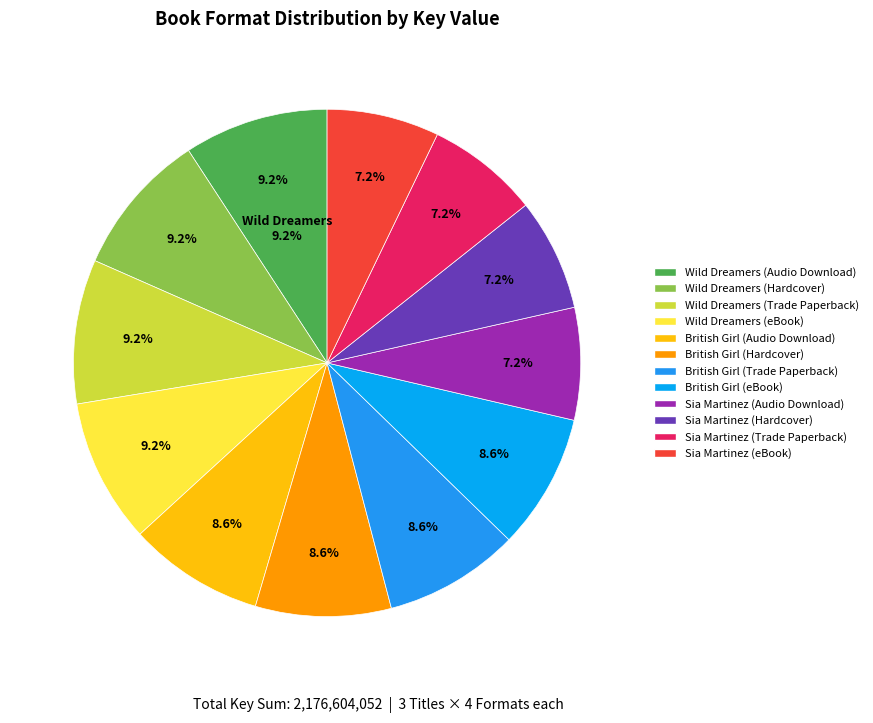

True or false: British Girl (Hardcover) accounts for 18% of the total.

False